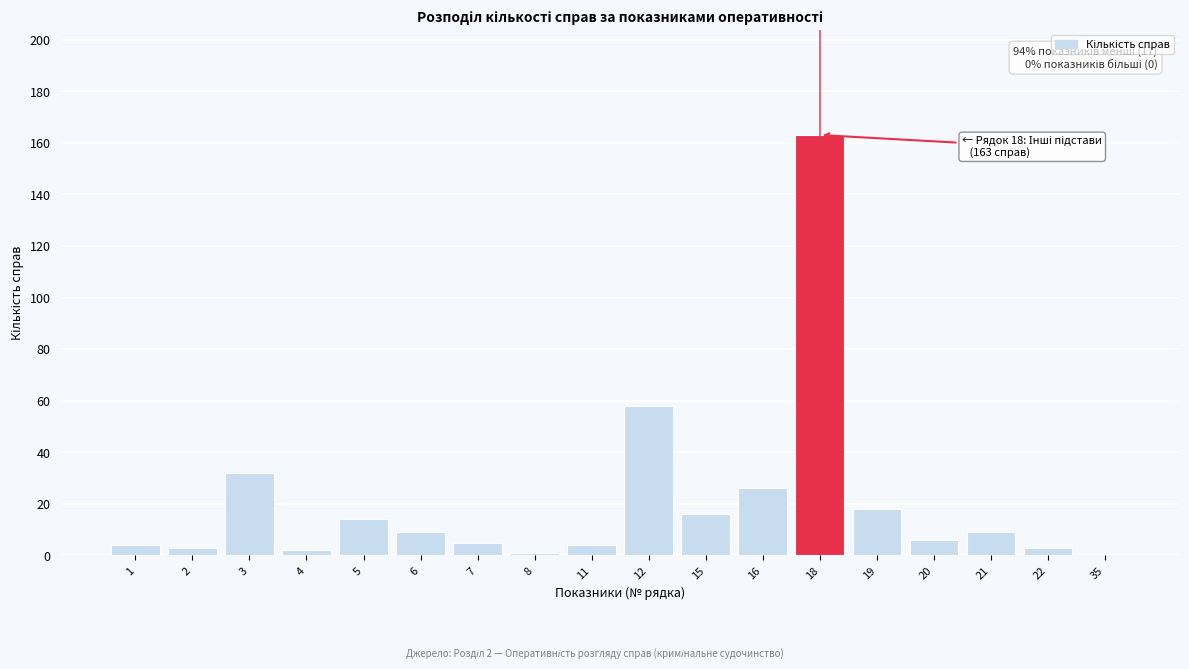

Reading left to right, list all the values displayed in this chart.

1=4	2=3	3=32	4=2	5=14	6=9	7=5	8=1	11=4	12=58	15=16	16=26	18=163	19=18	20=6	21=9	22=3	35=0